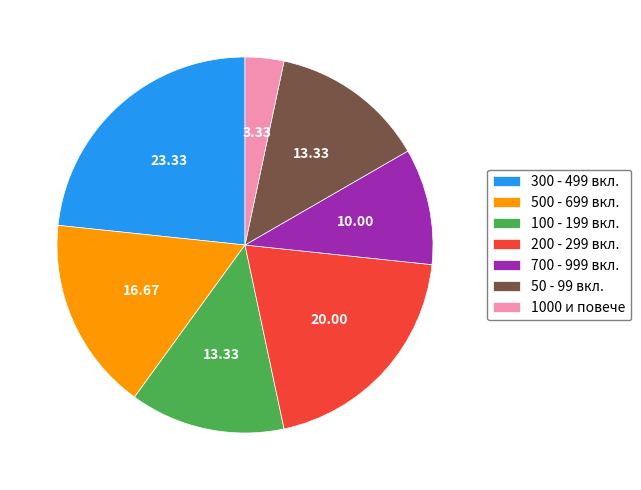

Which has a higher value, 100 - 199 вкл. or 700 - 999 вкл.?

100 - 199 вкл.